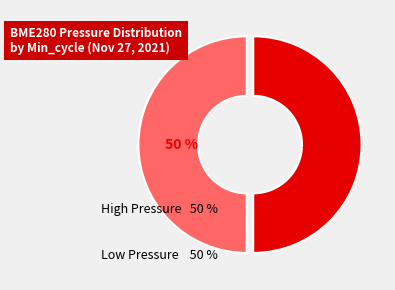

To the nearest percent, what is the average slice percentage?

50%